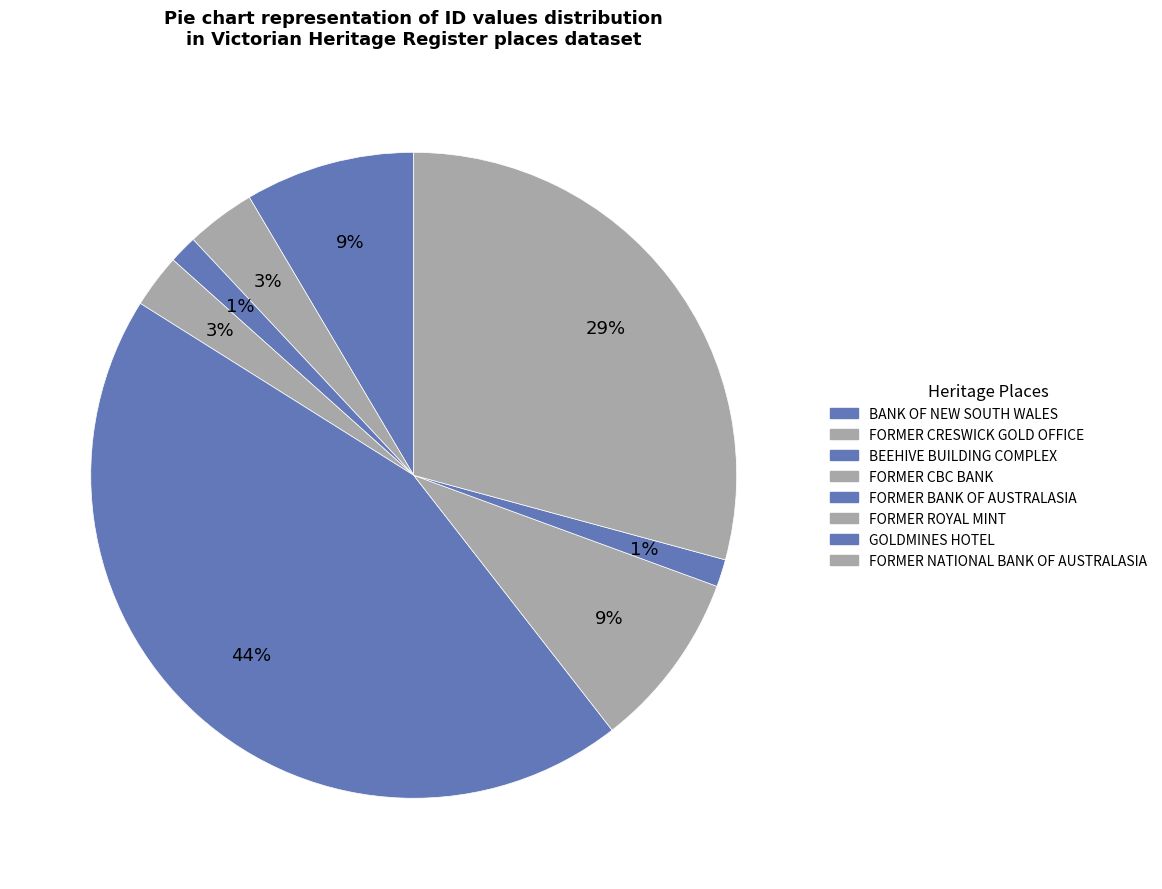

Count the number of slices in the pie.

8